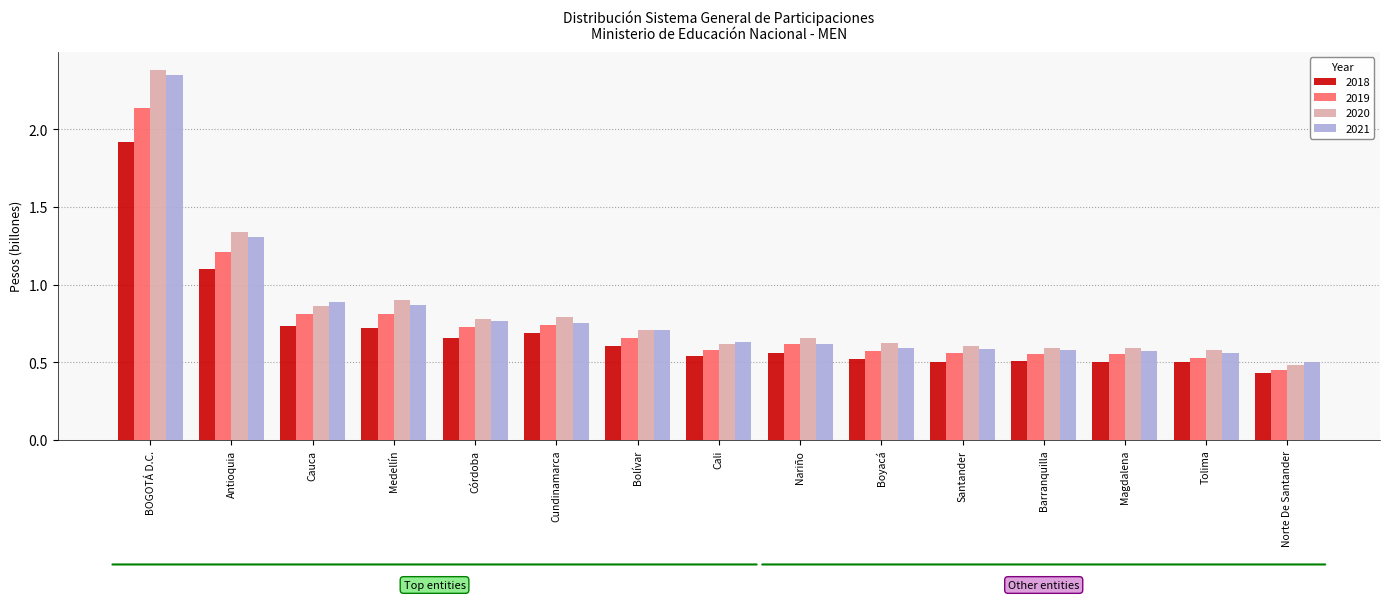

How many data points does each series have?

15